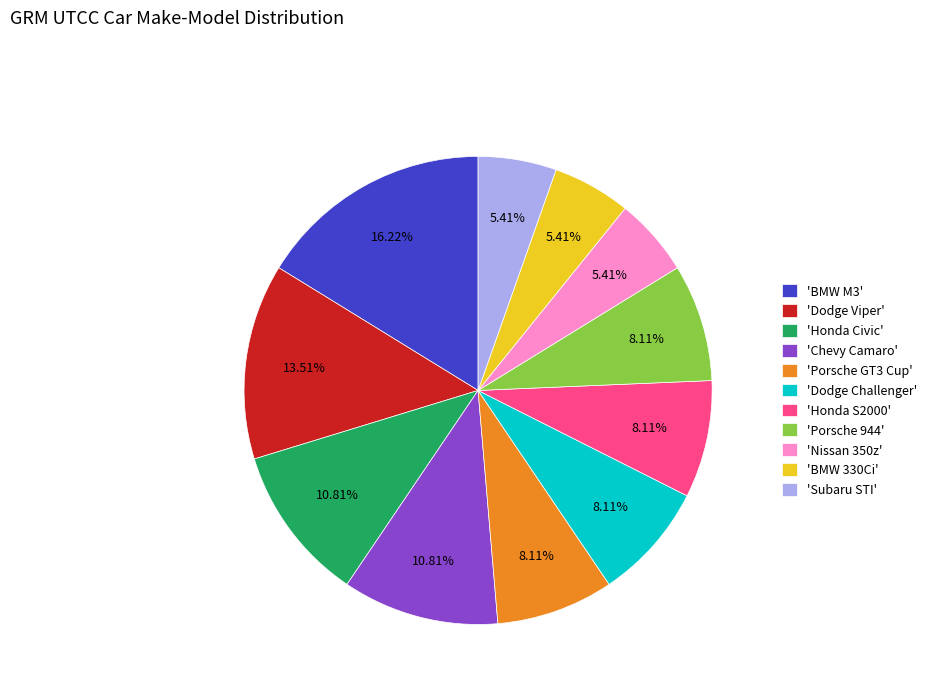

Between 'Porsche GT3 Cup' and 'Chevy Camaro', which is larger?

'Chevy Camaro'